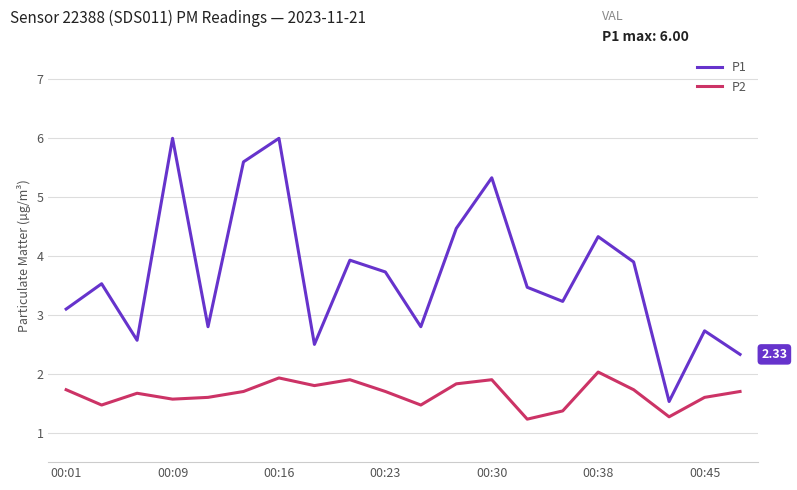

Which series has the largest total across all categories?

P1